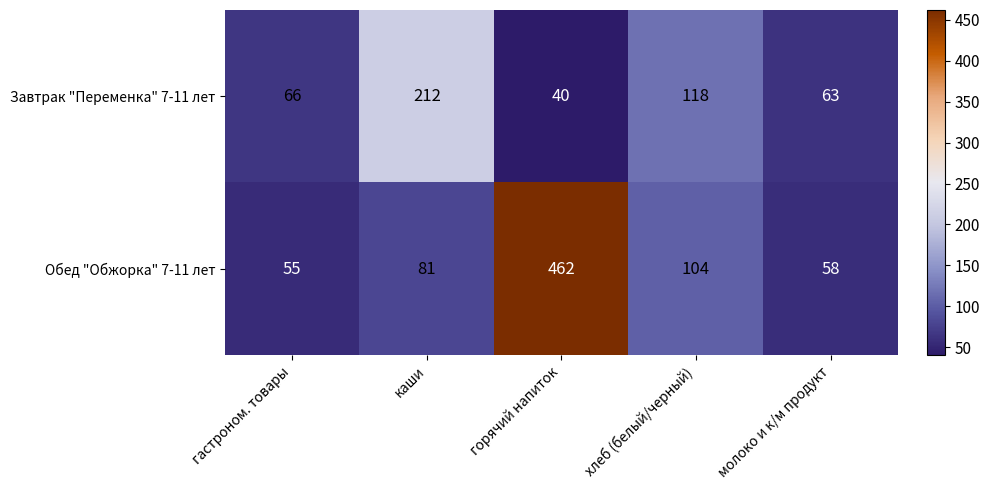

At which category does the chart reach its minimum across all series?

горячий напиток